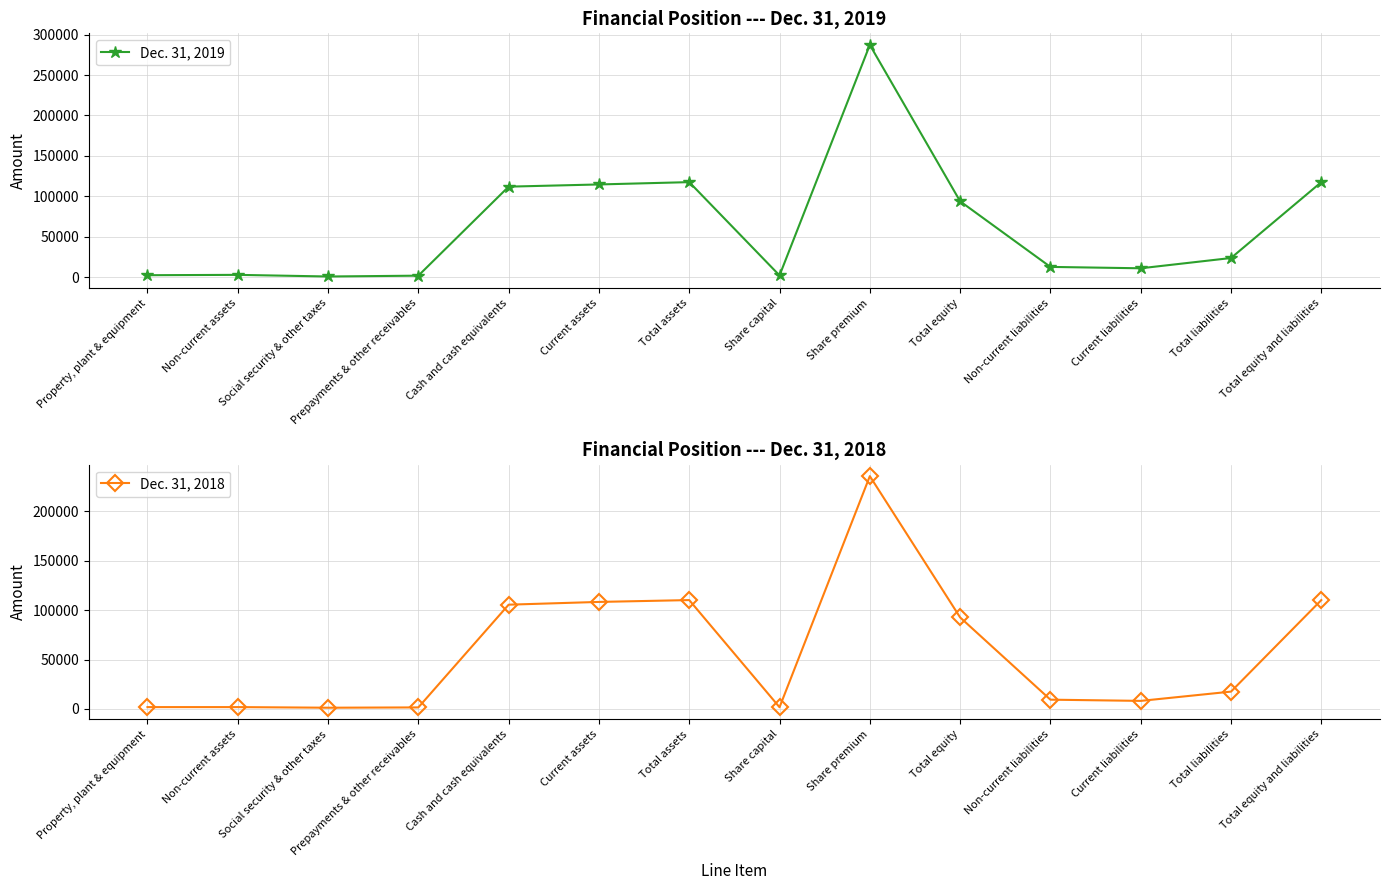

At which label is Dec. 31, 2019 closest to 144032?

Total assets